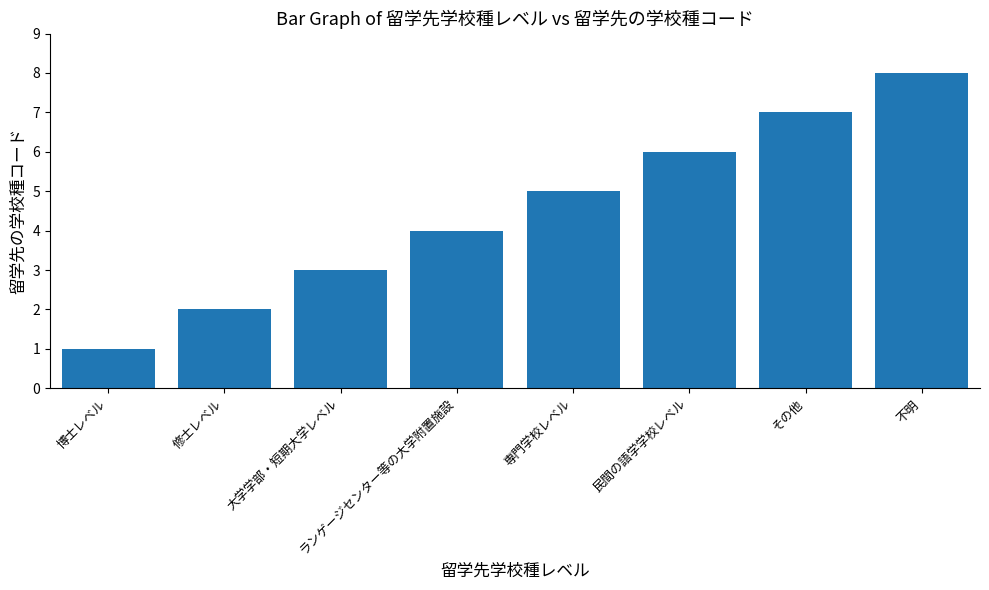

Count the number of categories in the chart.

8